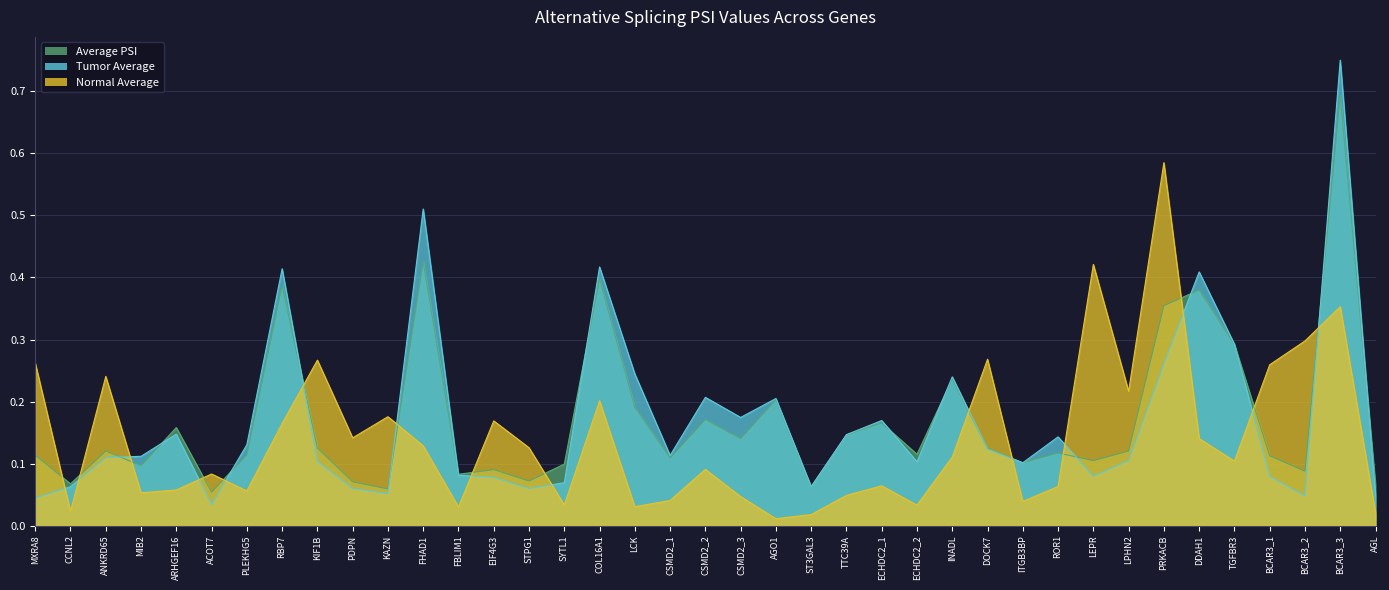

Where is the first local minimum for Average PSI?

CCNL2